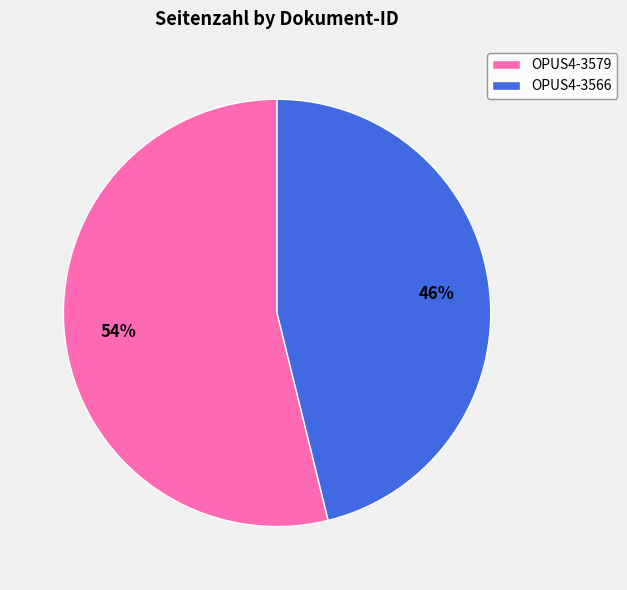

Combined, do OPUS4-3566 and OPUS4-3579 account for over 50%?

Yes